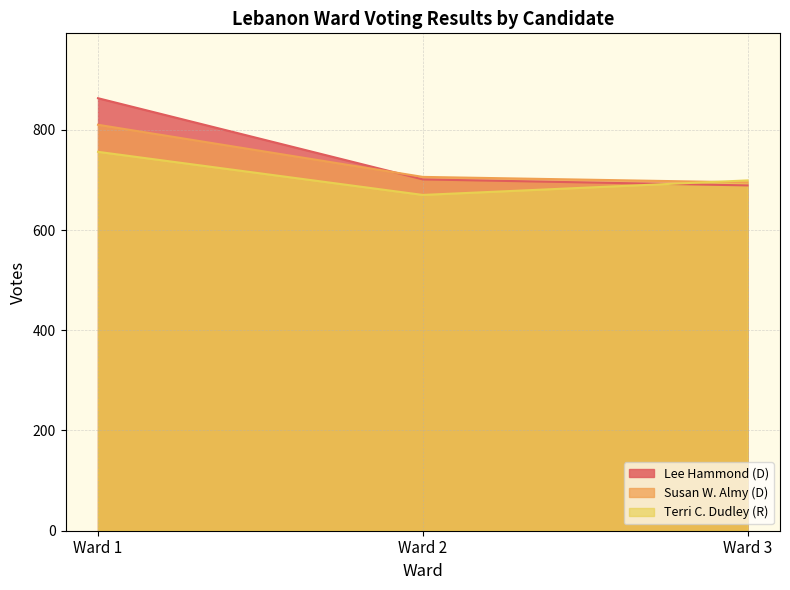

What is the minimum value shown in the chart?

670